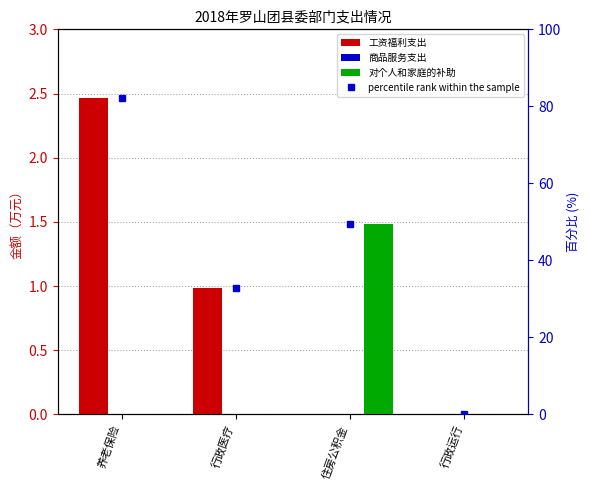

What is the maximum value for percentile rank within the sample?

82.2